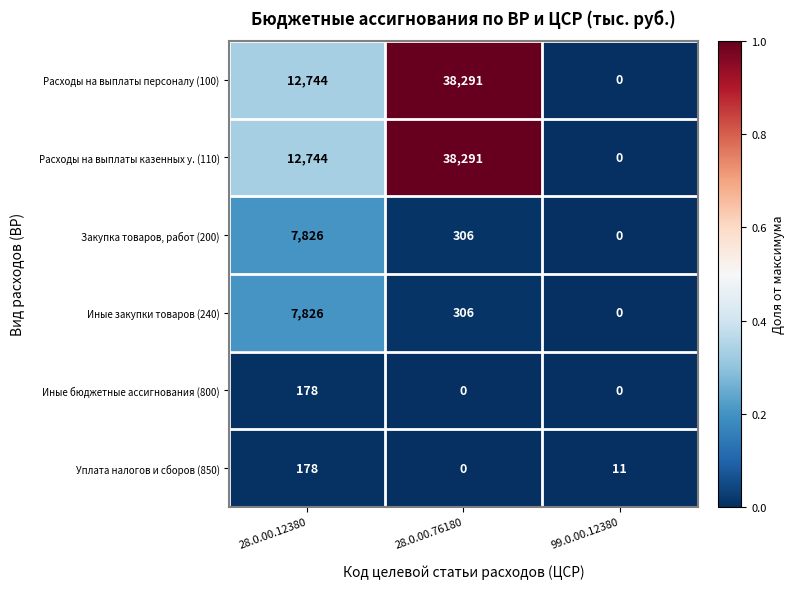

What is the sum of all Иные бюджетные ассигнования (800) values?

178